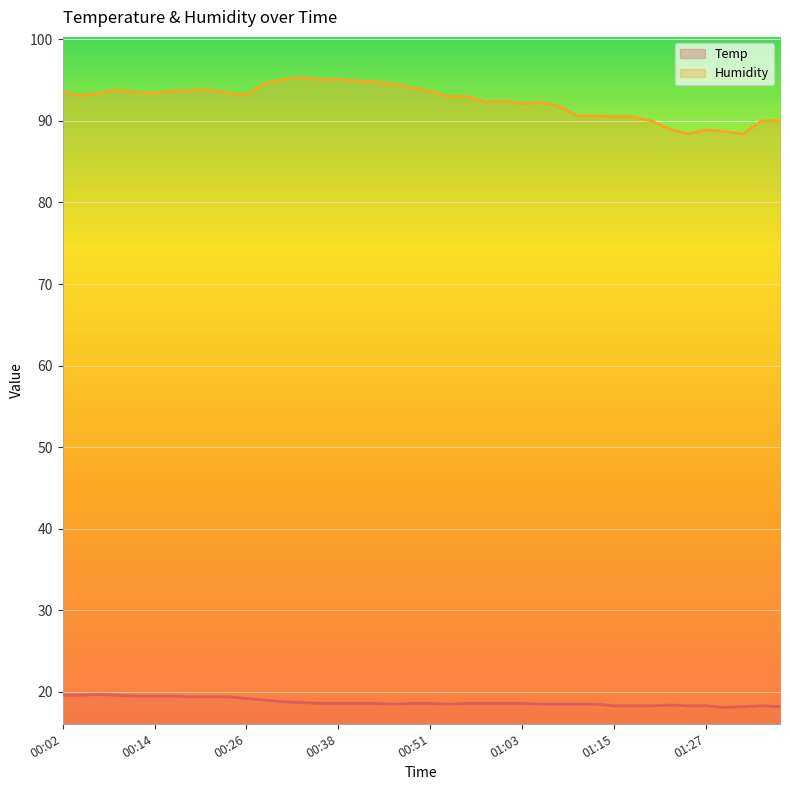

True or false: Temp and Humidity cross at least once.

False